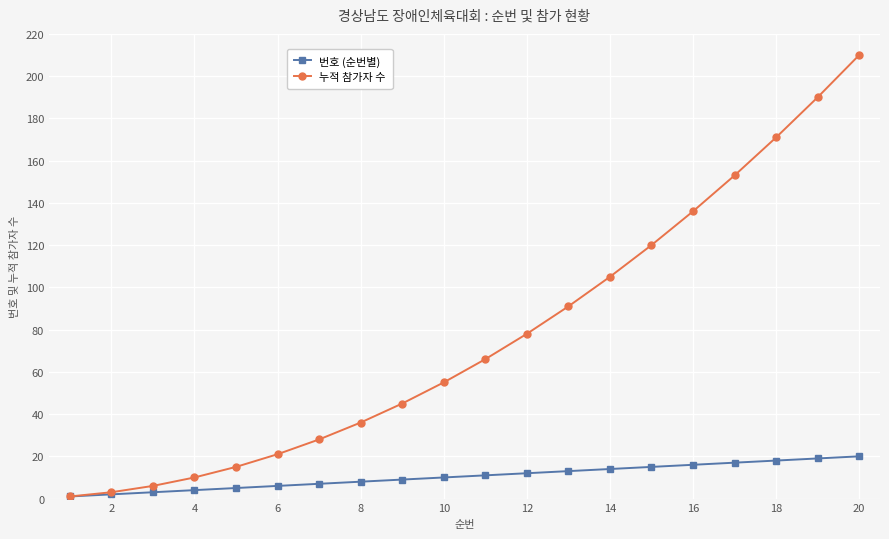

Which series has the largest total across all categories?

누적 참가자 수